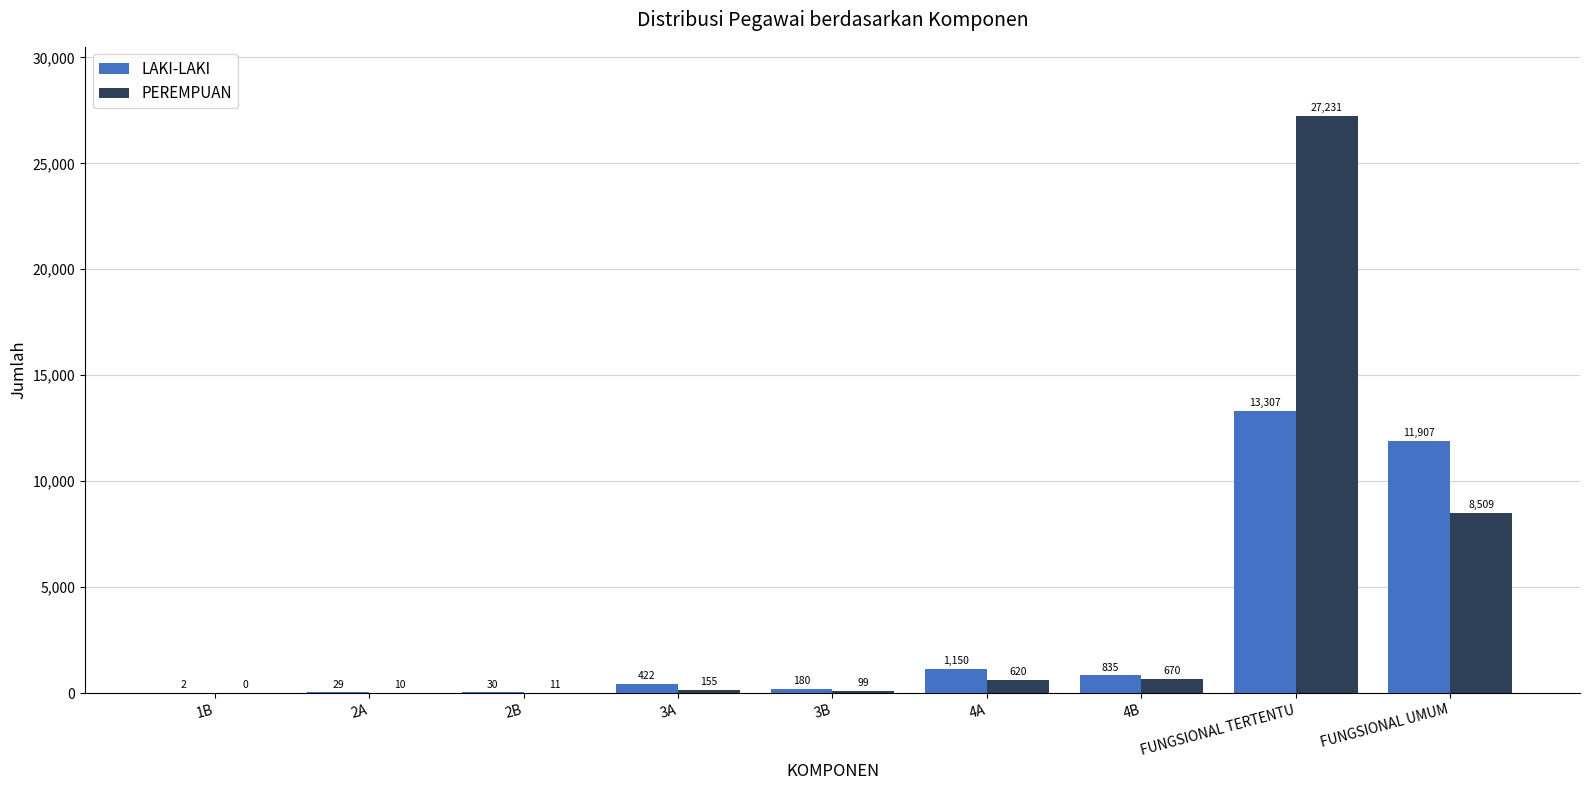

What is the total value across all series at 4A?

1770